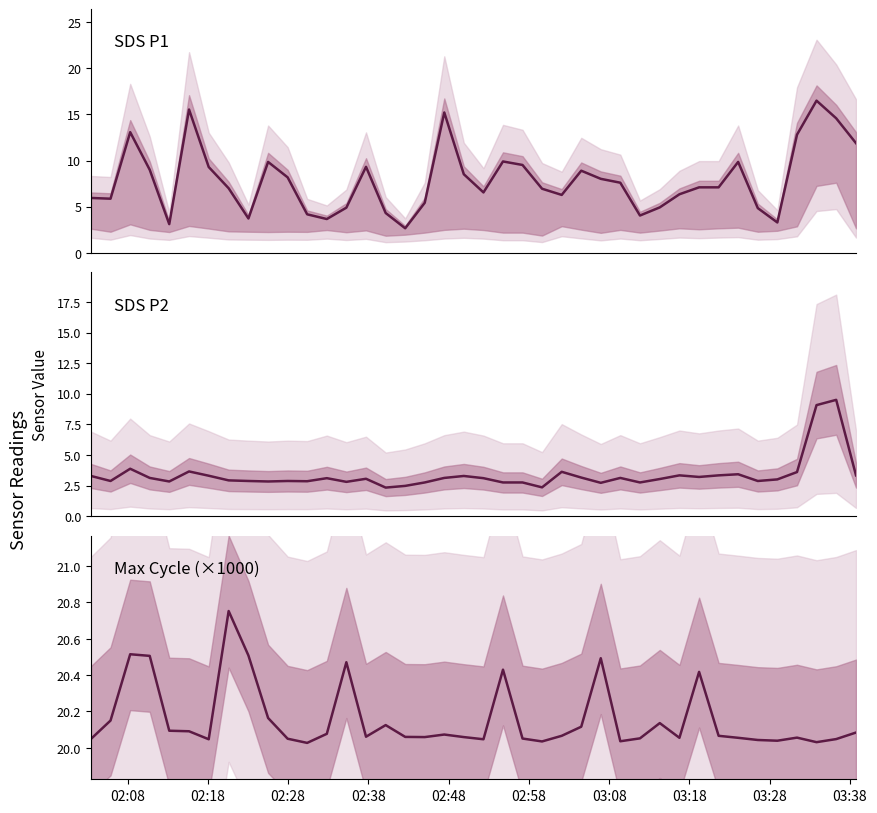

The value of SDS_P1 at 03:08 is 16.4. True or false?

False